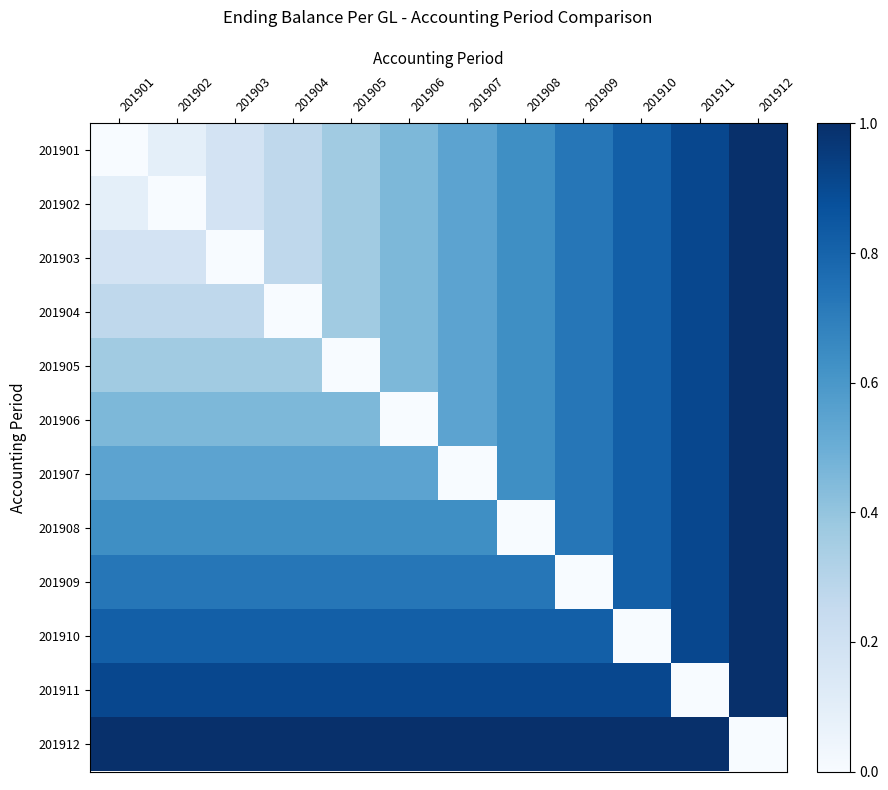

Rank the series at 201907 from lowest to highest value.

201907, 201901, 201902, 201903, 201904, 201905, 201906, 201908, 201909, 201910, 201911, 201912